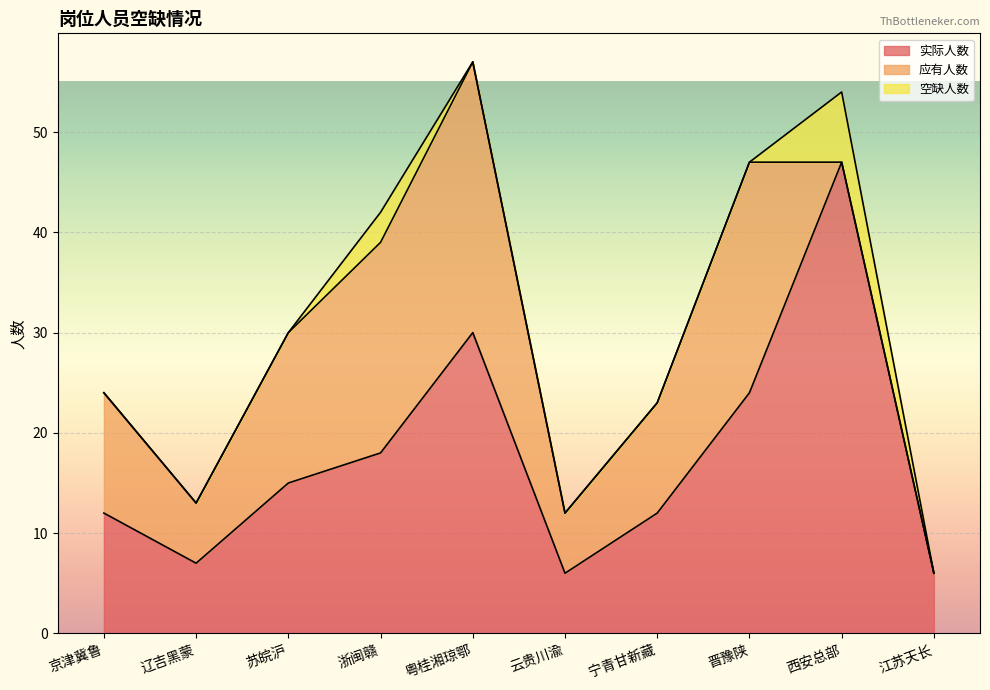

At which label does 实际人数 reach its peak?

西安总部